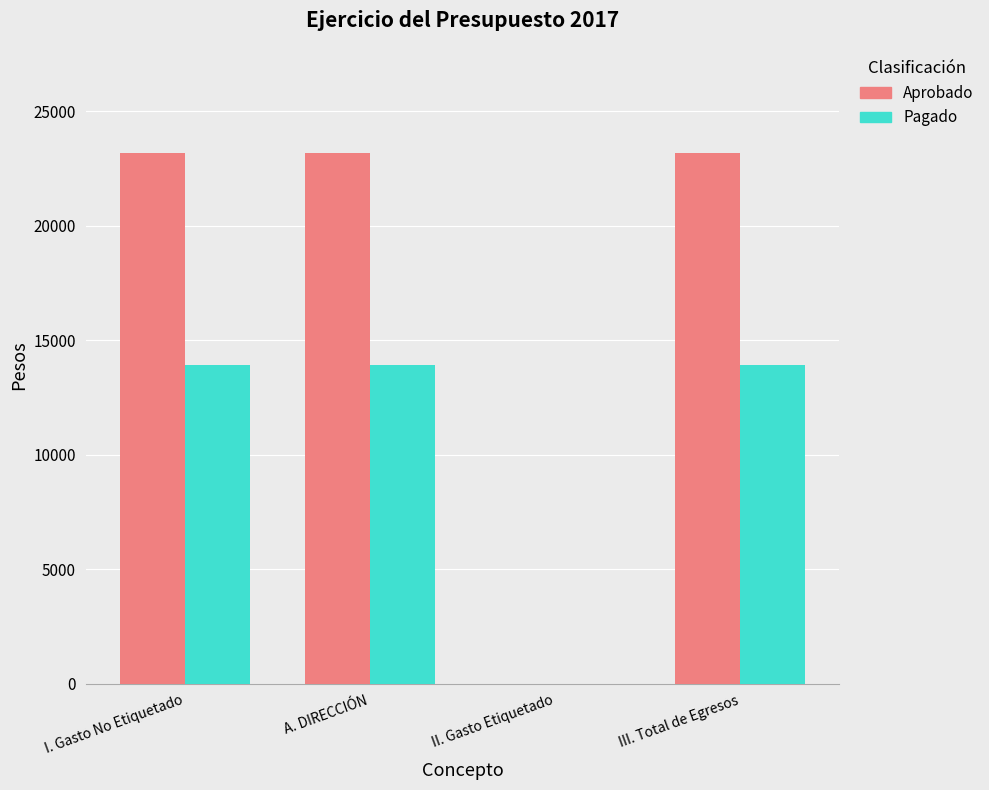

True or false: Aprobado has a value of 10724 at III. Total de Egresos.

False